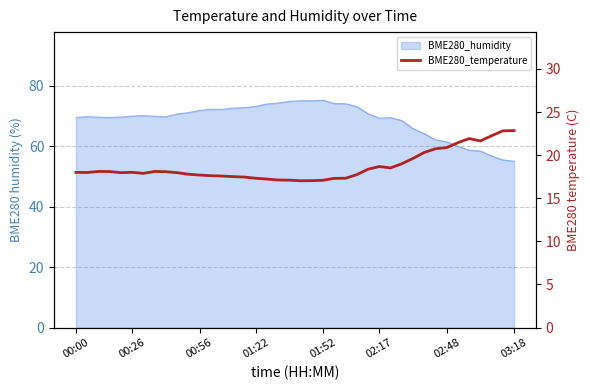

What position from the right is 17?

23